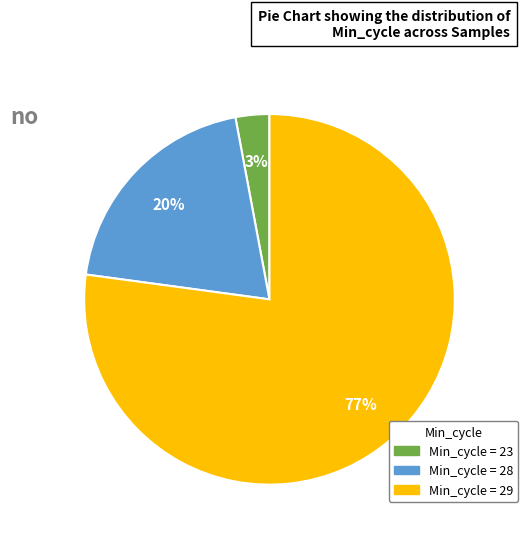

Is there a majority slice in this chart?

Yes